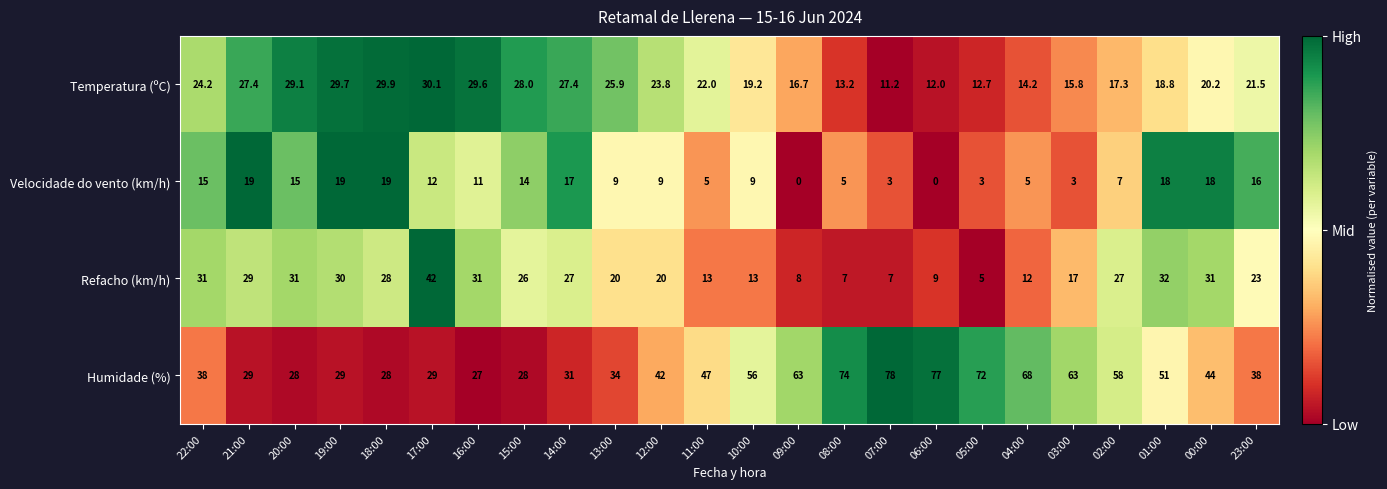

What is the difference between the Humidade (%) values at 06:00 and 23:00?

39.0